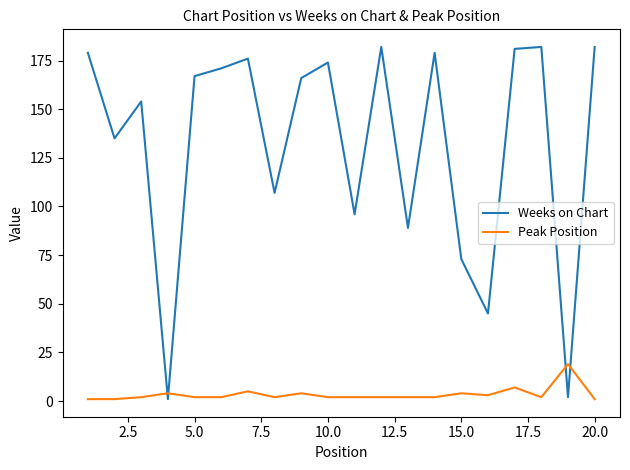

Which series has the largest total across all categories?

Weeks on Chart